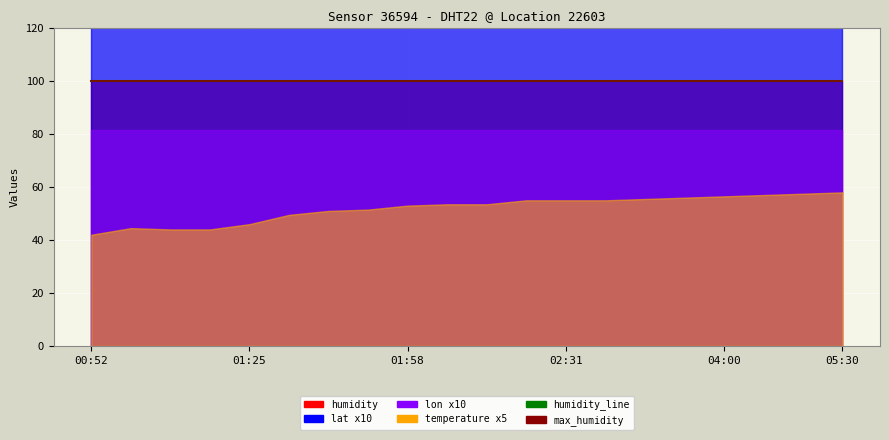

Rank the series at 02:06 from lowest to highest value.

lon, temperature, lat, humidity